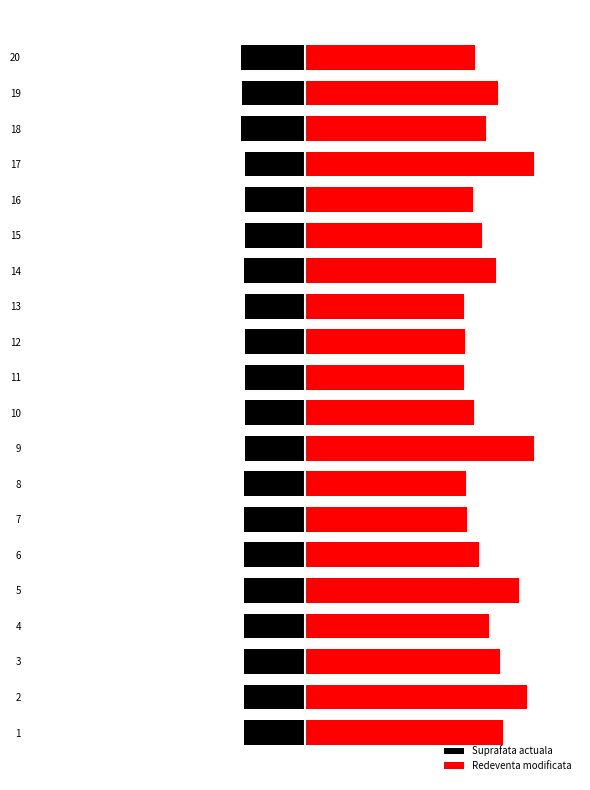

What is the greatest value displayed?

100.0